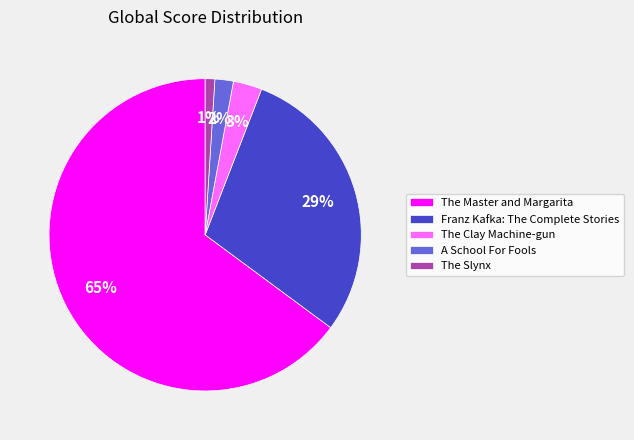

What is the majority slice?

The Master and Margarita